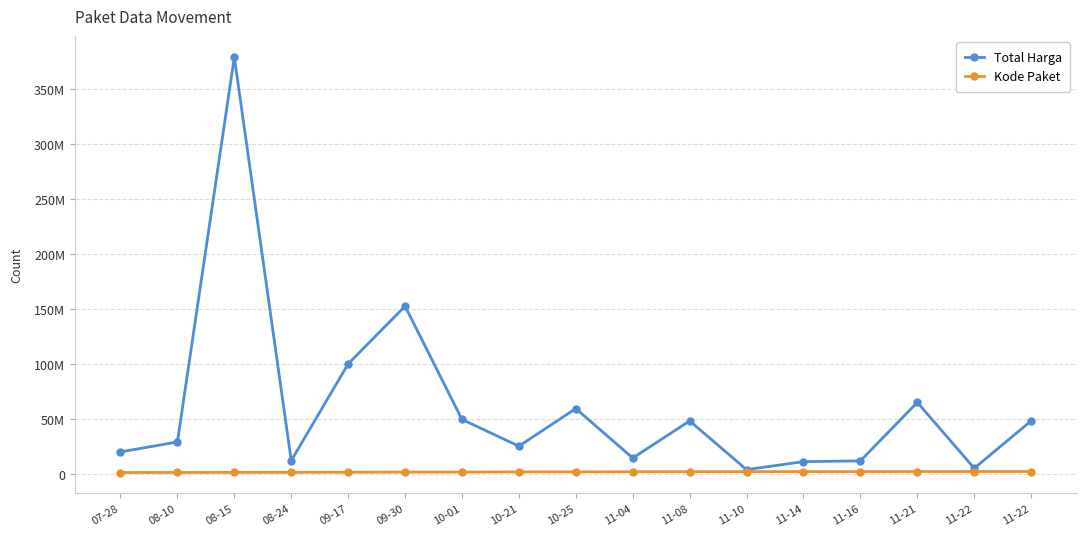

Does the chart have visible grid lines?

Yes